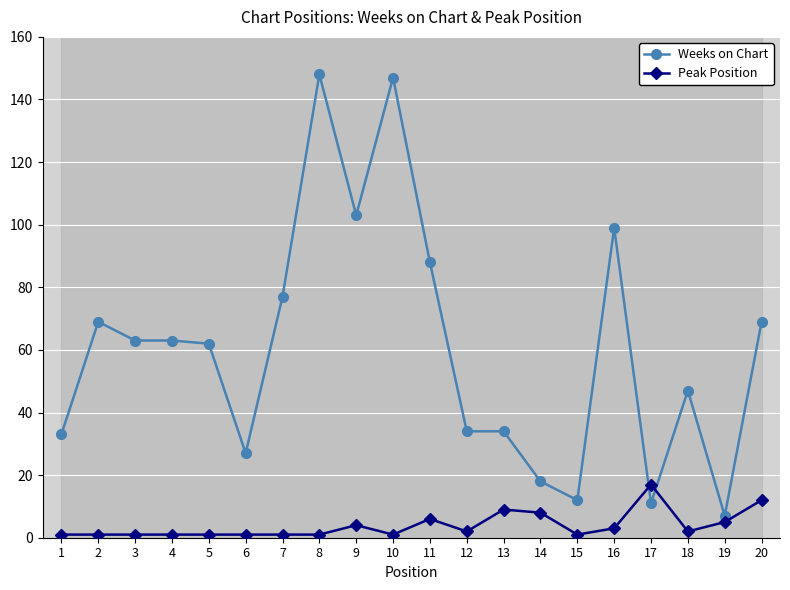

True or false: Peak Position and Weeks on Chart cross at least once.

True